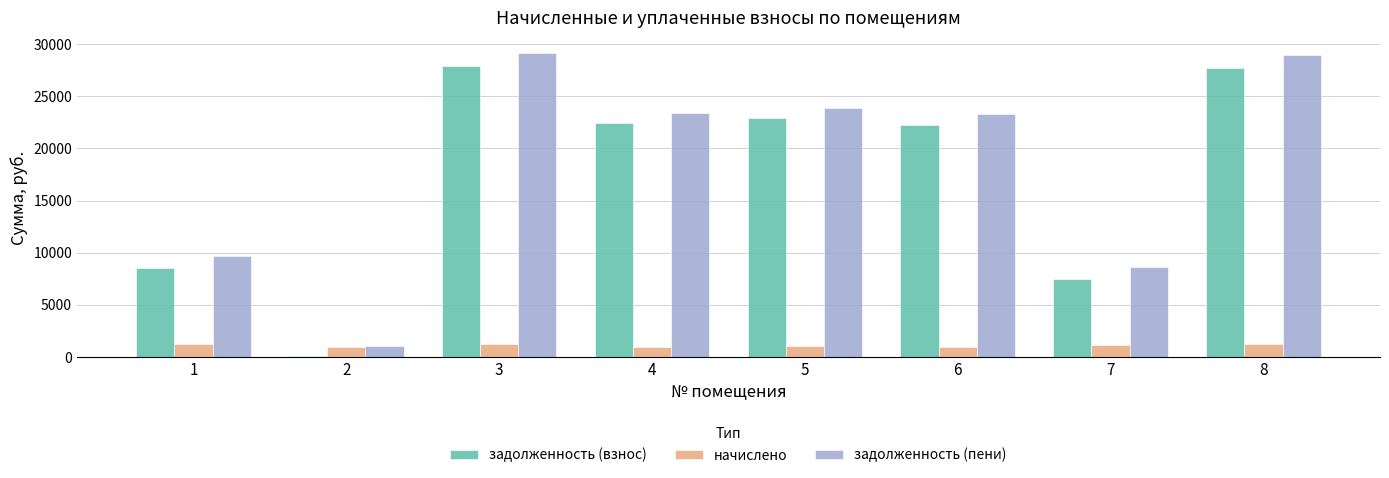

Between 5 and 6, which series saw the biggest shift?

задолженность (пени)